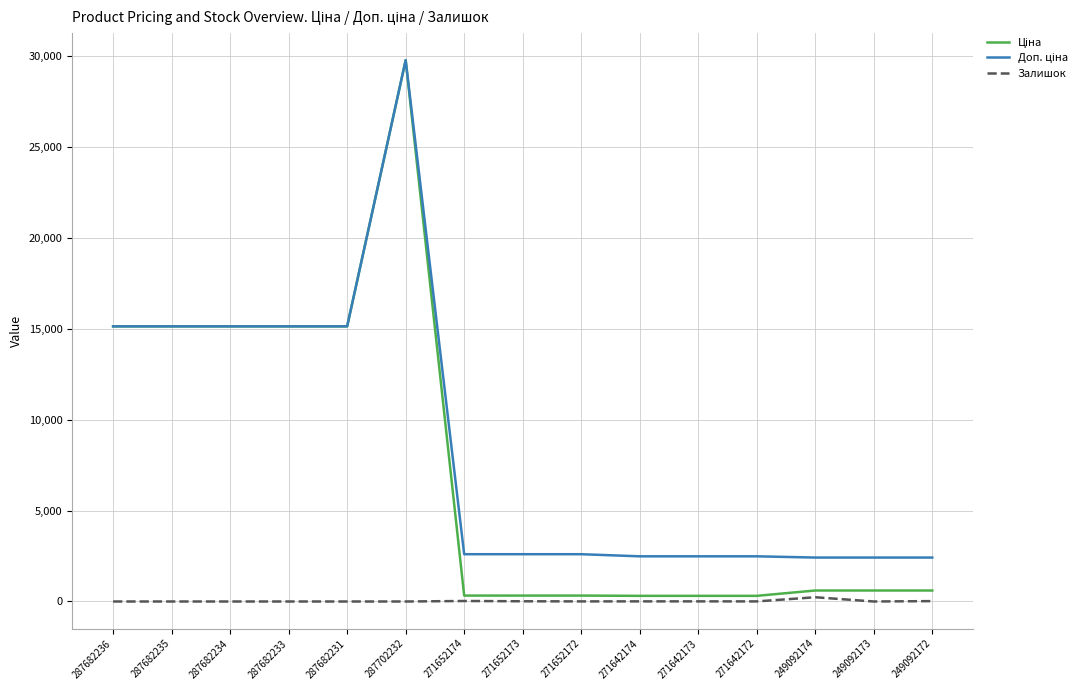

At which category does the chart reach its peak across all series?

287702232